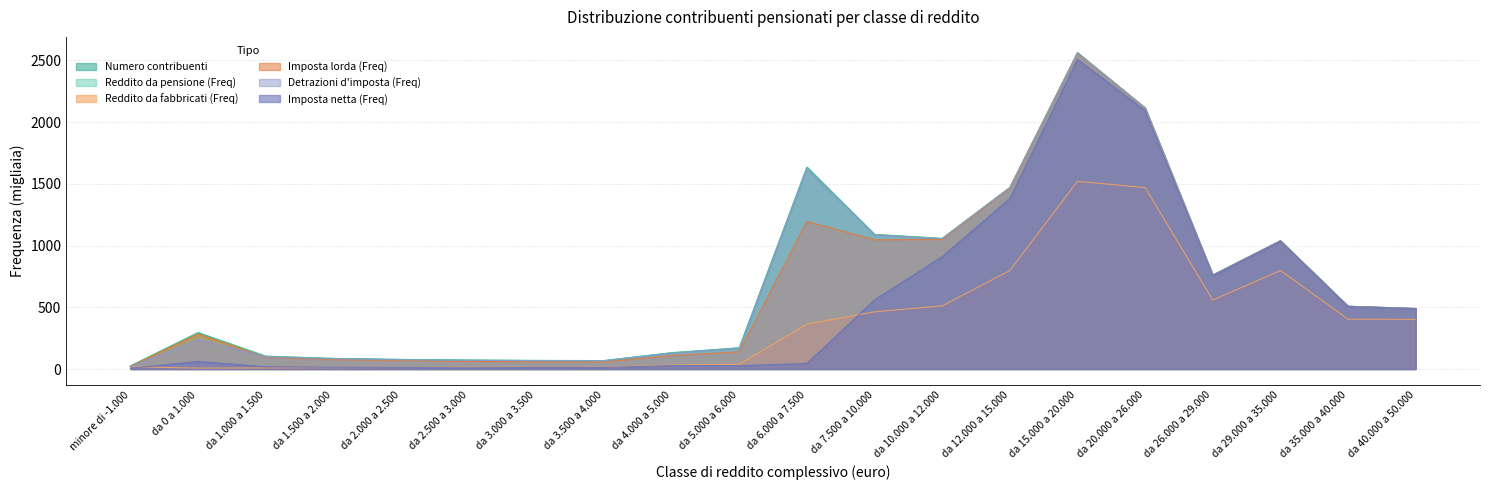

Which series has the largest range (max minus min)?

Detrazioni d'imposta (Freq)